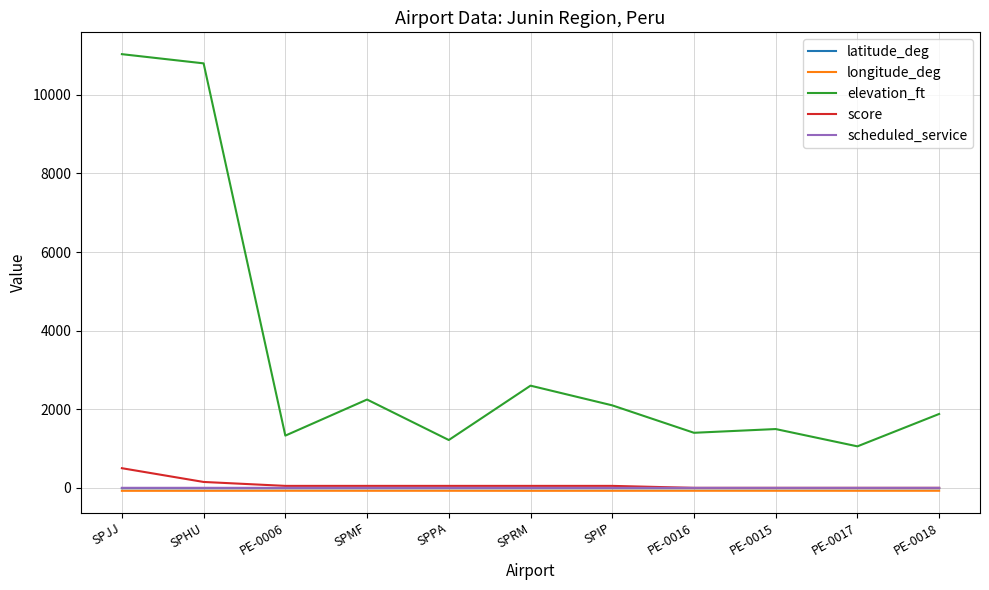

Is it true that scheduled_service equals 0.0 at SPRM?

True